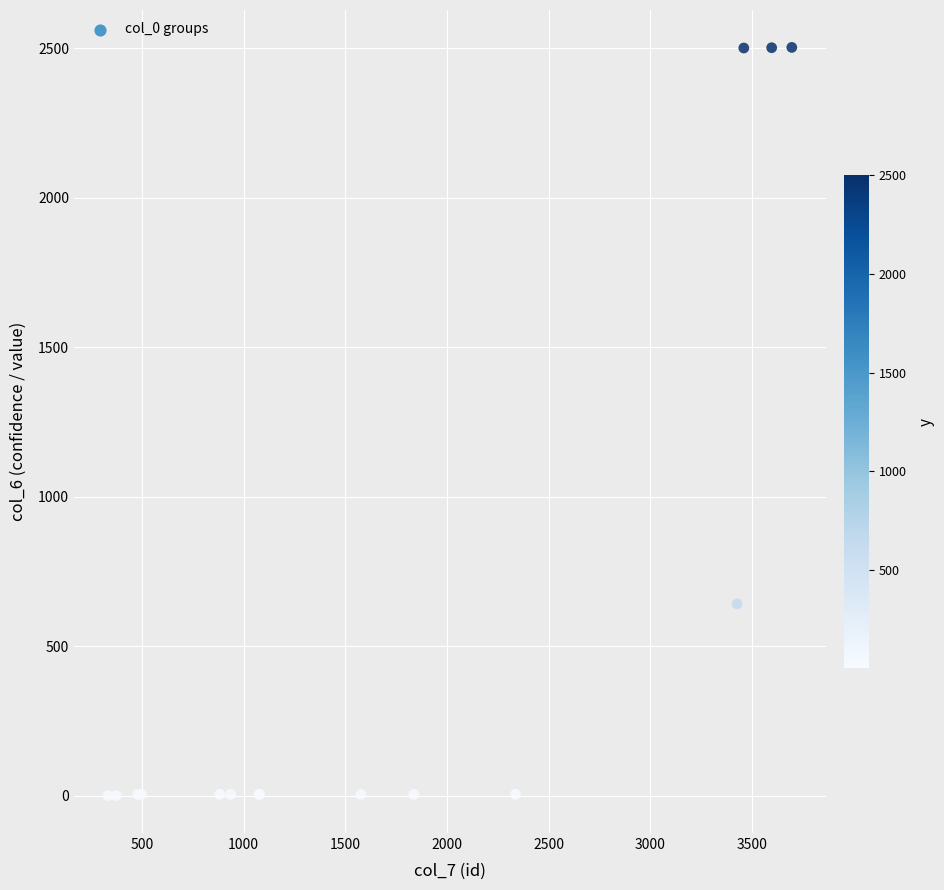

What Y value in the scatter plot is closest to 1252?

642